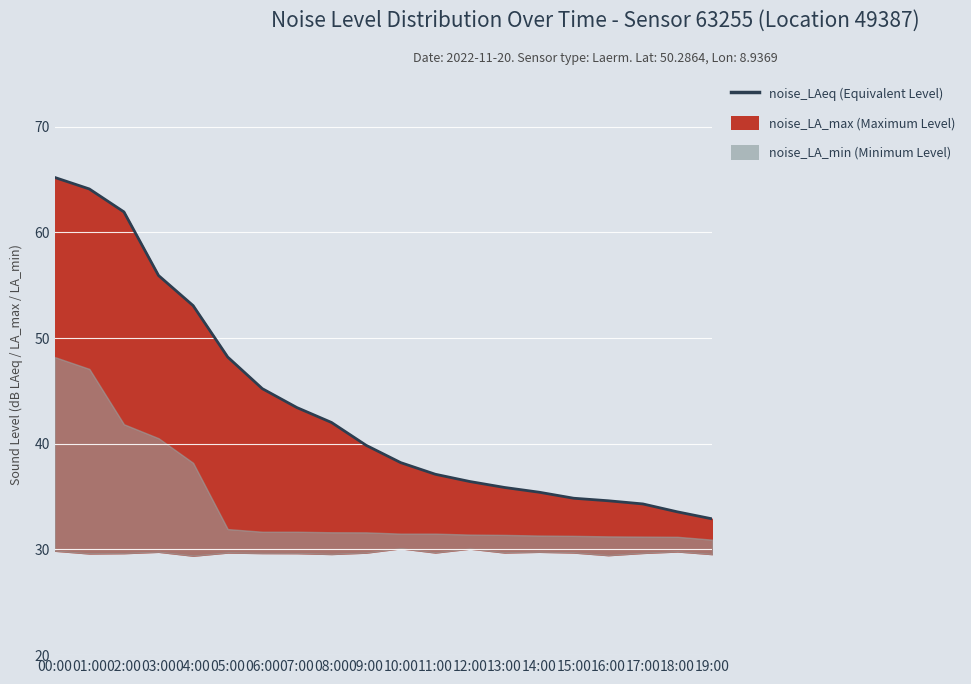

How many lines are shown in the chart?

1